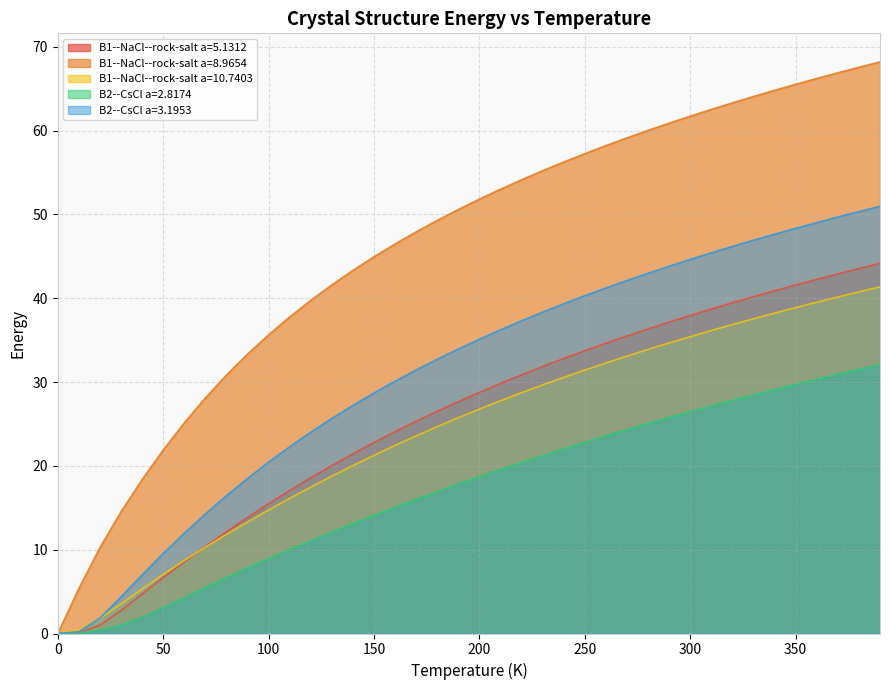

True or false: B1--NaCl--rock-salt a=10.7403 has more than 2 interior local peaks.

False